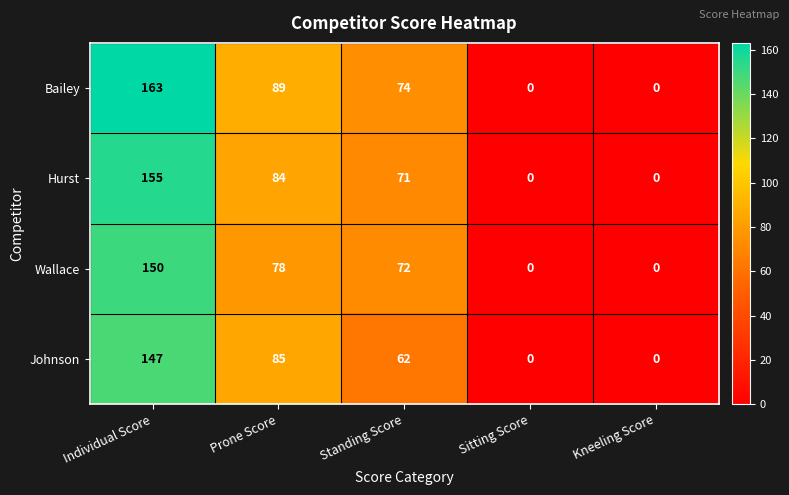

At which category does the chart reach its peak across all series?

Individual Score